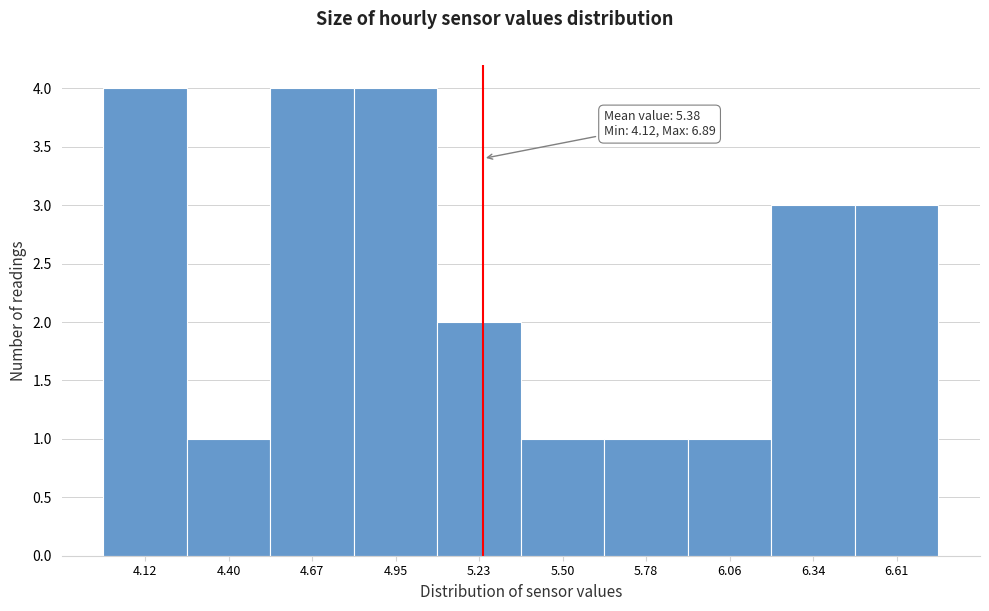

Reading right to left, what are all the values shown in this chart?

6.61=3	6.34=3	6.06=1	5.78=1	5.50=1	5.23=2	4.95=4	4.67=4	4.40=1	4.12=4